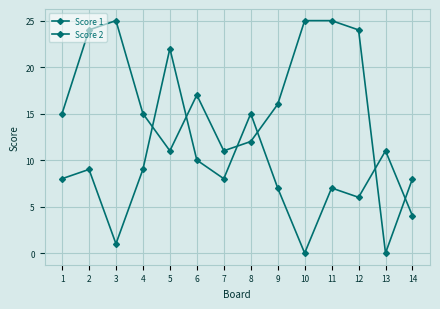

How many distinct data groups are displayed?

2